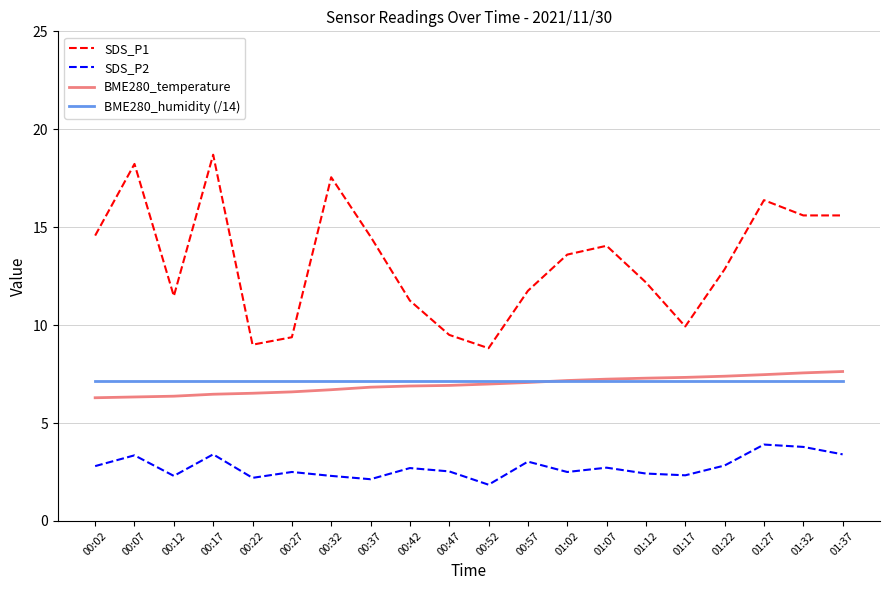

What is the total value across all series at 01:17?

26.7